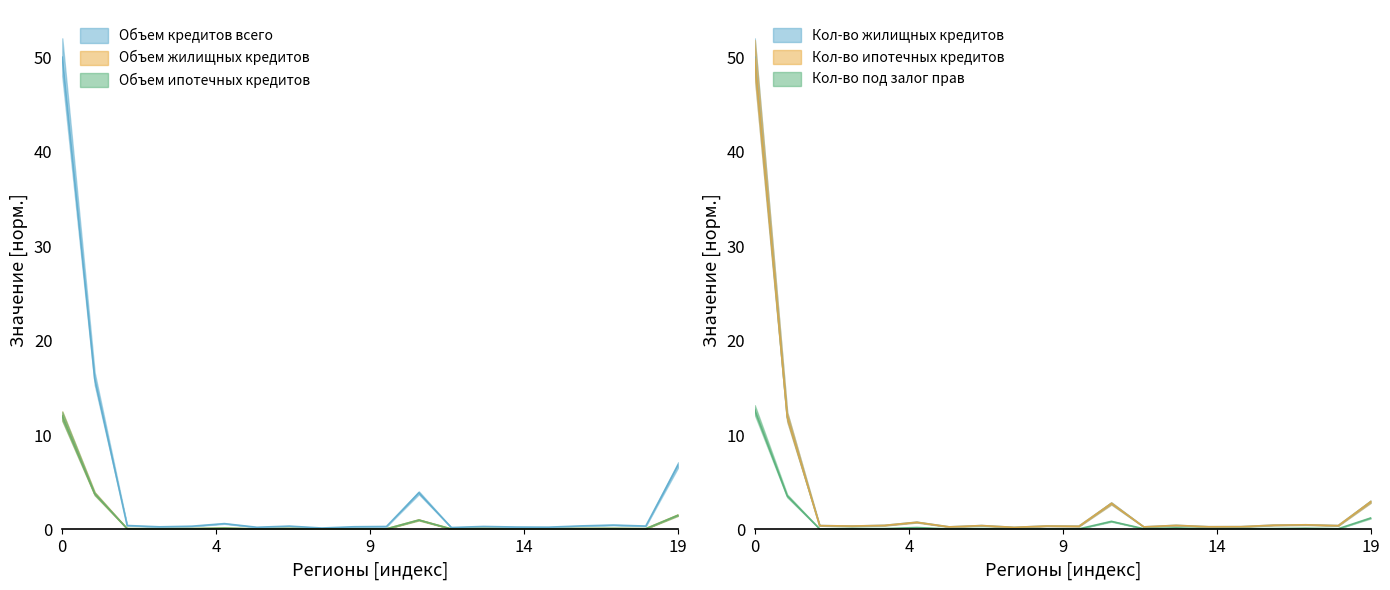

What is the difference between the maximum and minimum values in the Объем жилищных кредитов series?

12.0